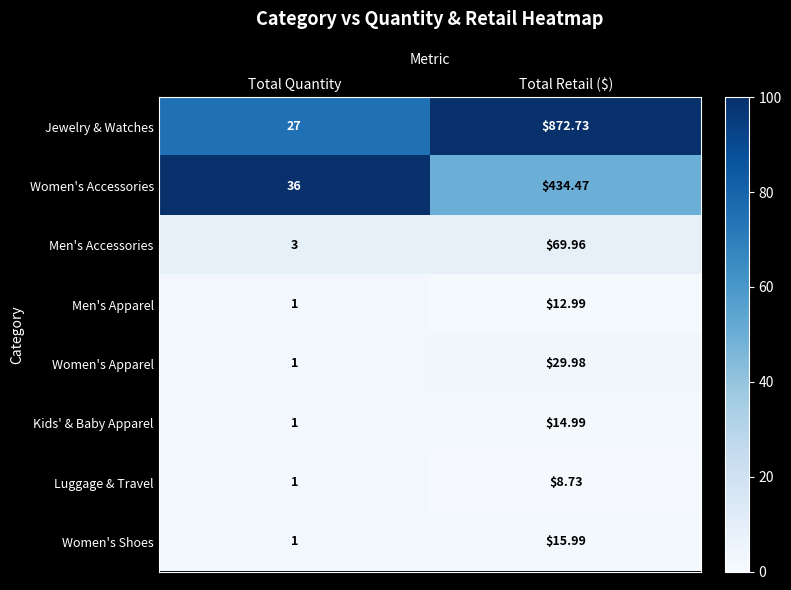

Which series has the widest spread of values?

Jewelry & Watches